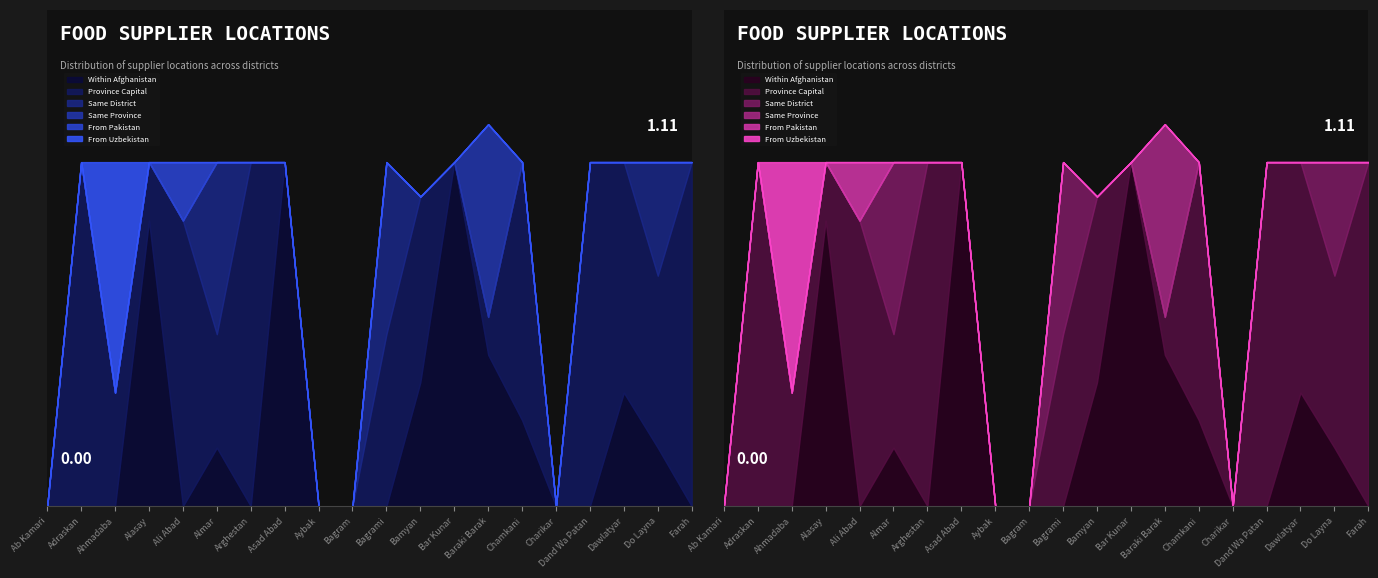

Is the value of From Uzbekistan at Asad Abad greater than the value of From Pakistan at Ab Kamari?

No